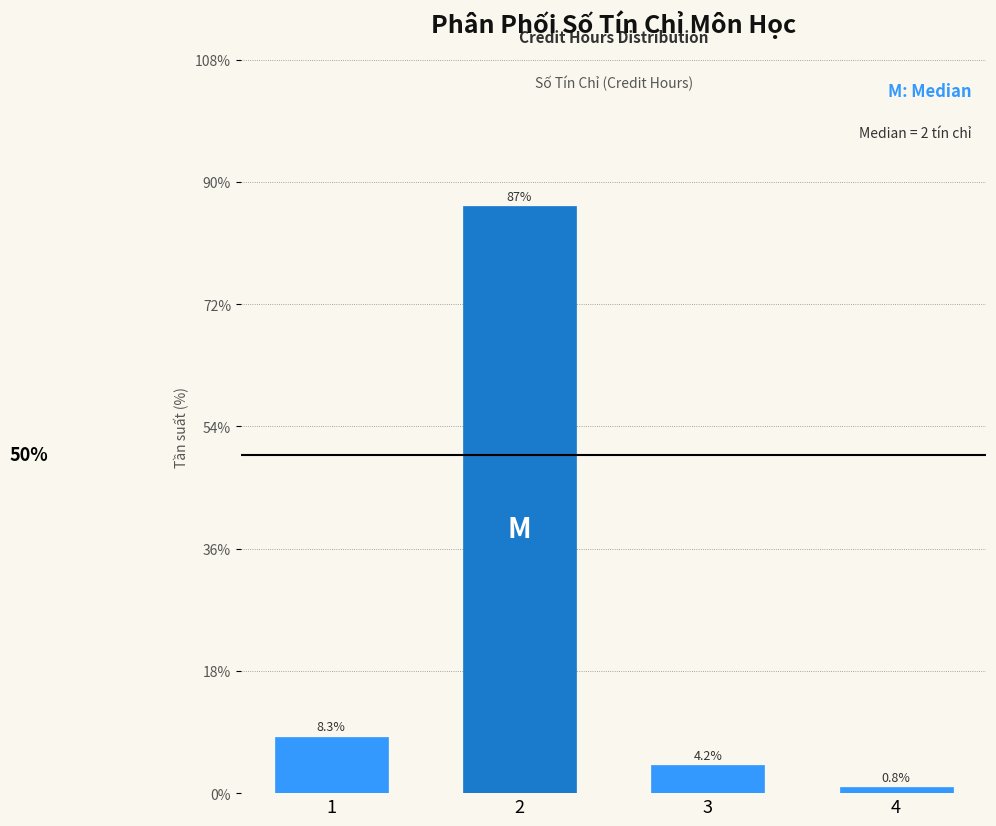

Reading right to left, transcribe all the data shown in this chart.

0.8	4.2	86.7	8.3